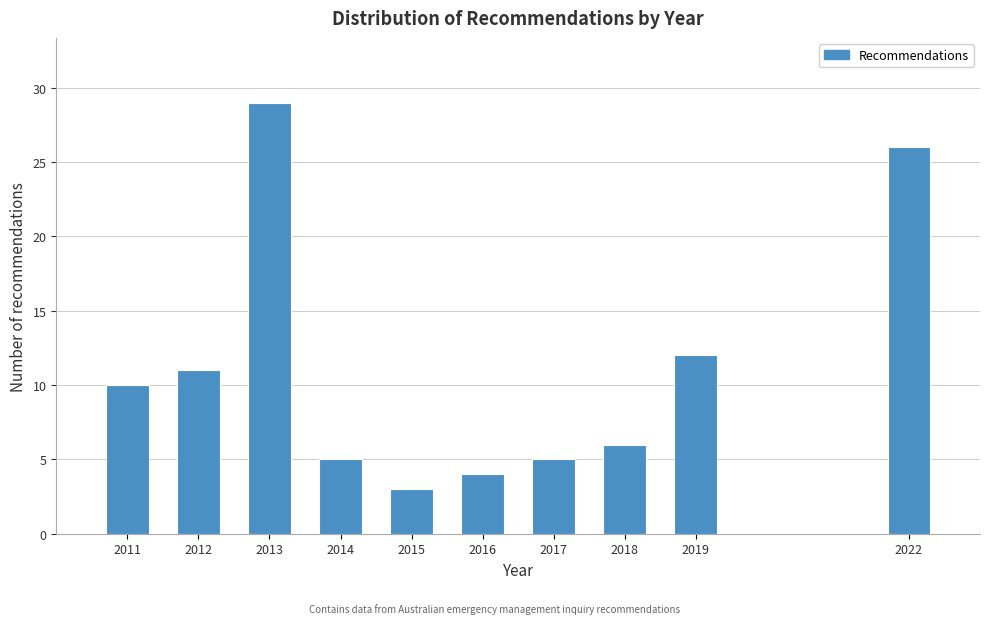

Reading right to left, what are all the values shown in this chart?

26	12	6	5	4	3	5	29	11	10